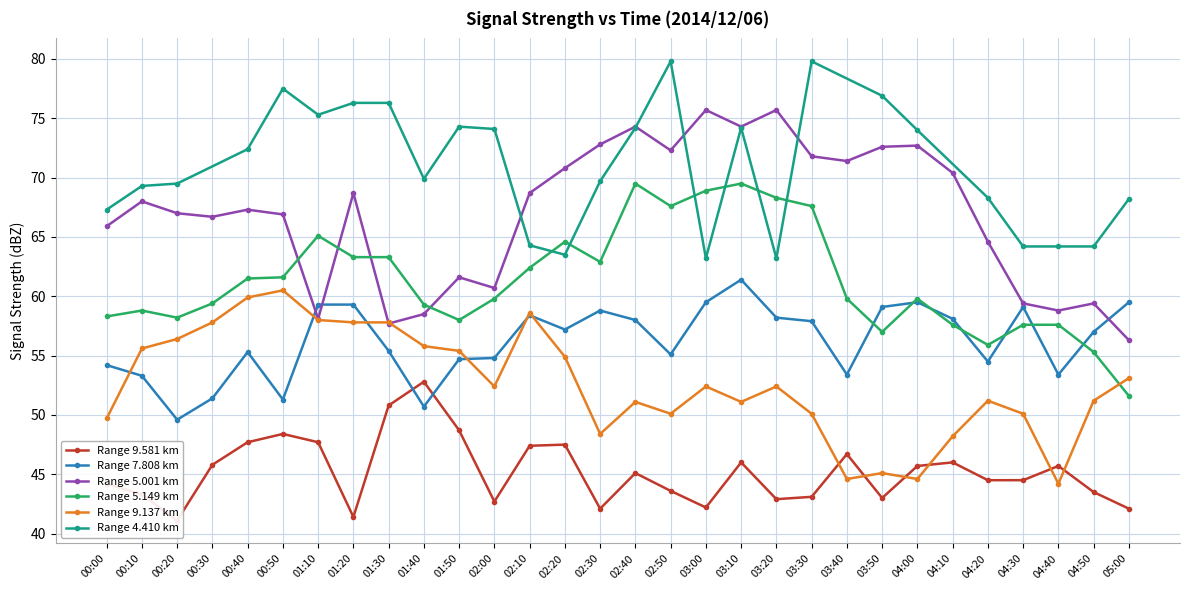

The 5.149 series shows 55.9 at 04:20. True or false?

True